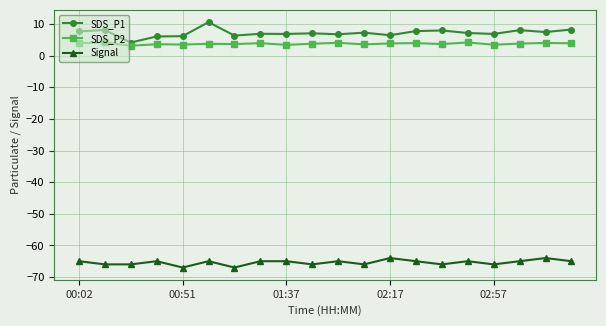

What is the minimum value for SDS_P2?

3.2